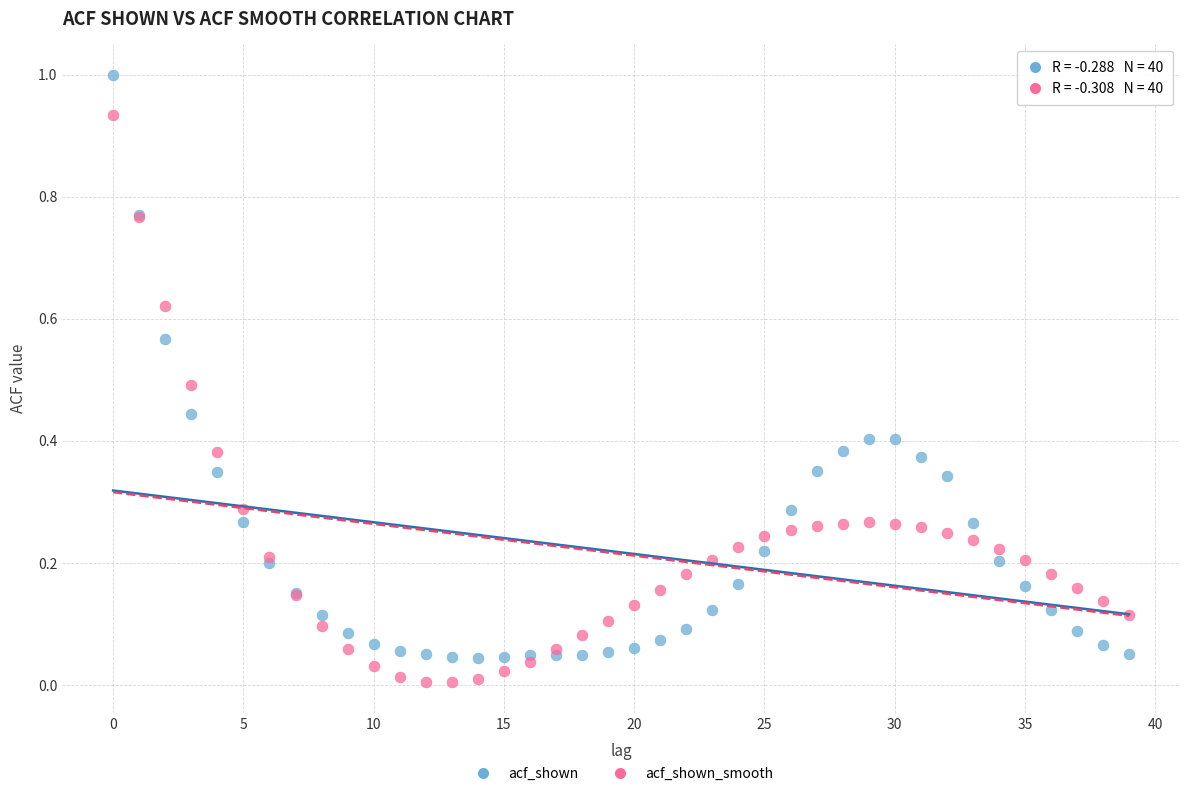

Which series reaches the maximum Y coordinate?

acf_shown